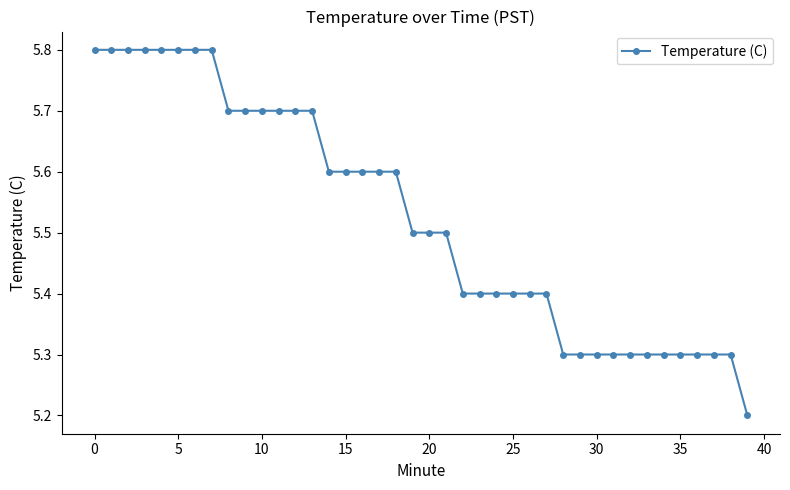

What is the average value?

5.5